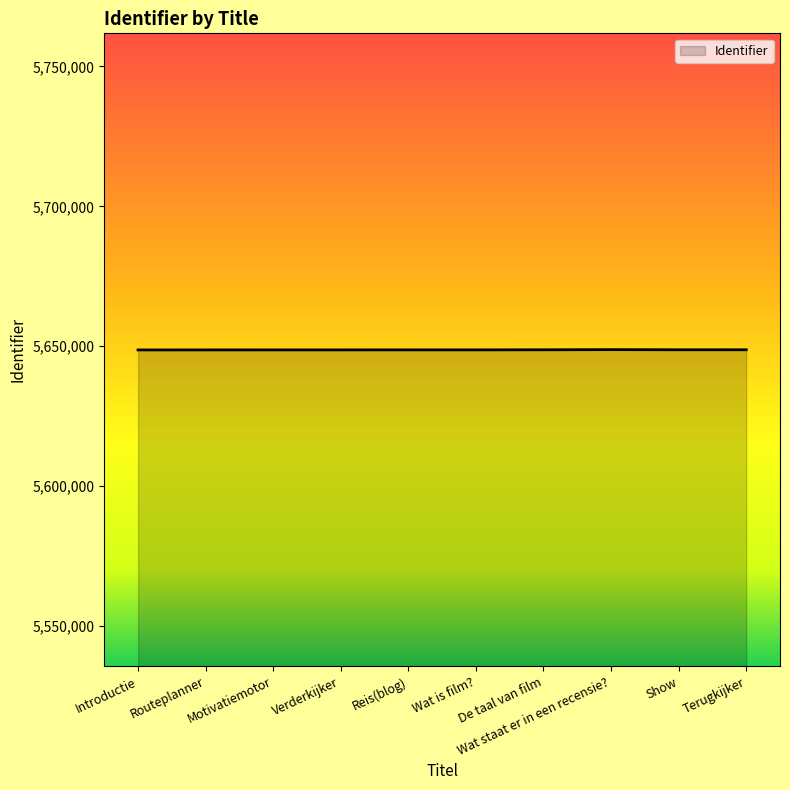

What is the greatest value displayed?

5648809